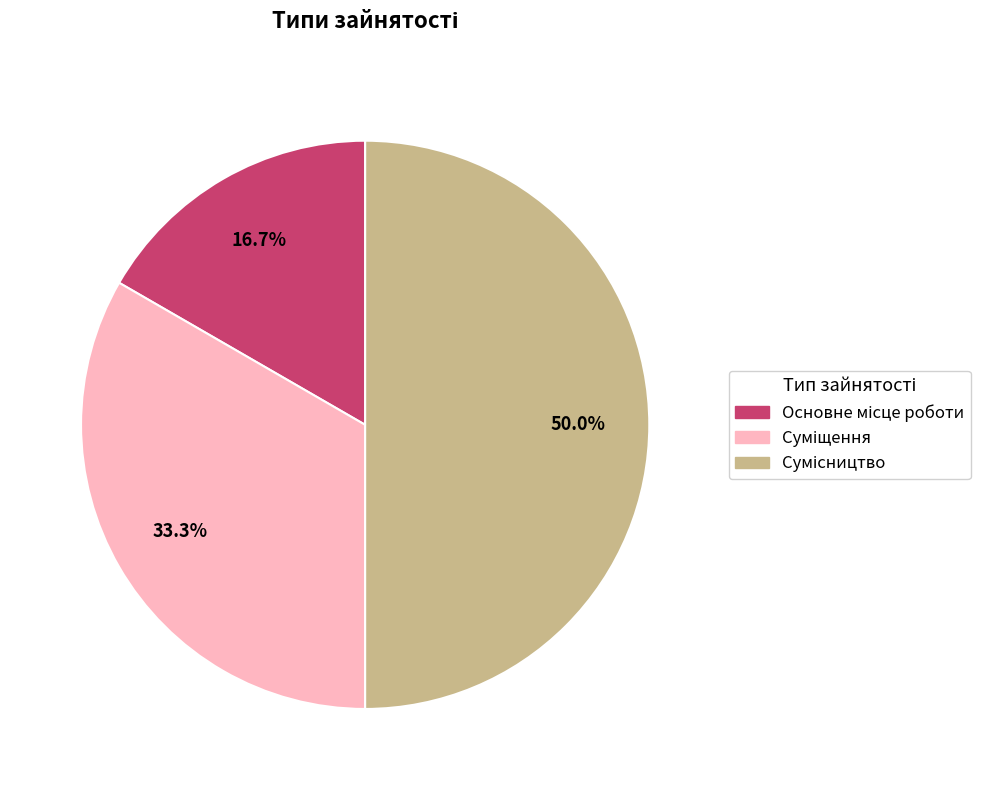

To the nearest percent, what is the combined percentage of Основне місце роботи and Суміщення?

50%